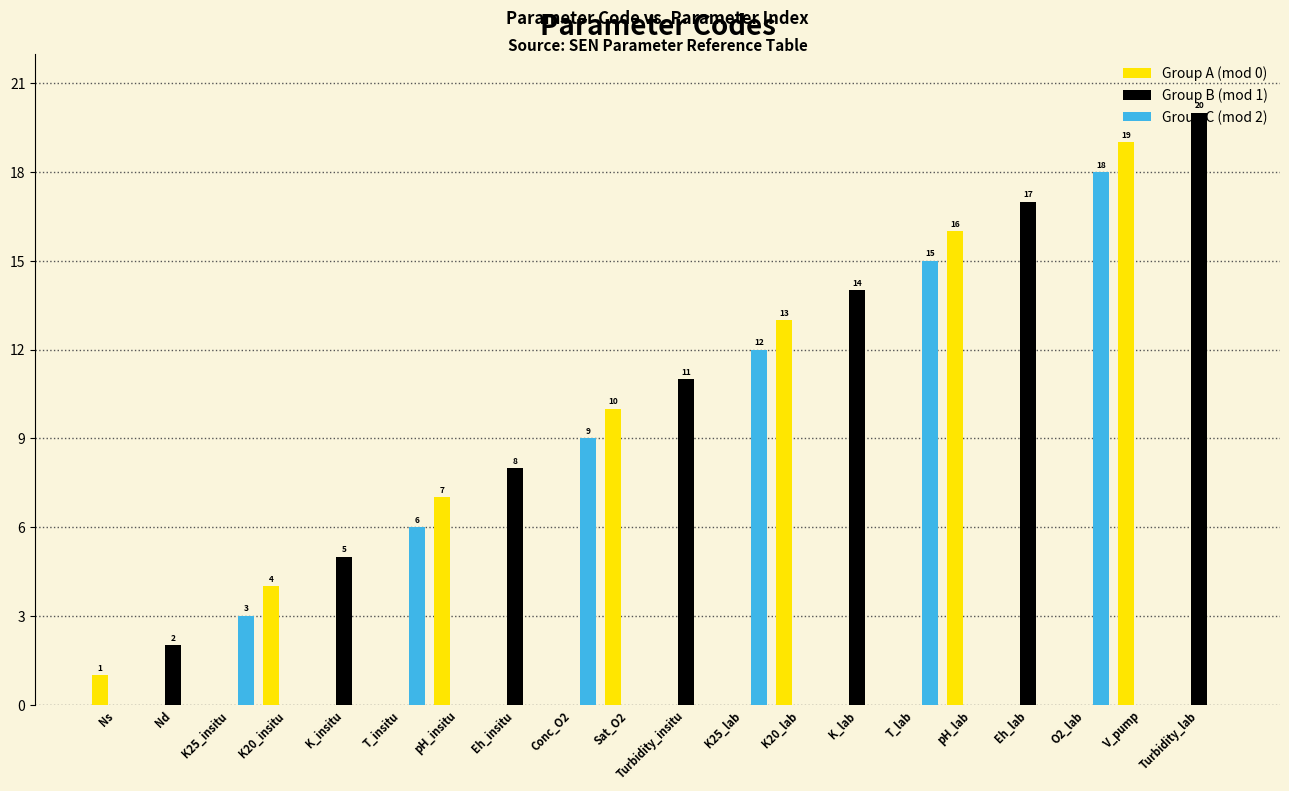

Between K25_lab and K_lab, which series saw the biggest shift?

Group B (mod 1)